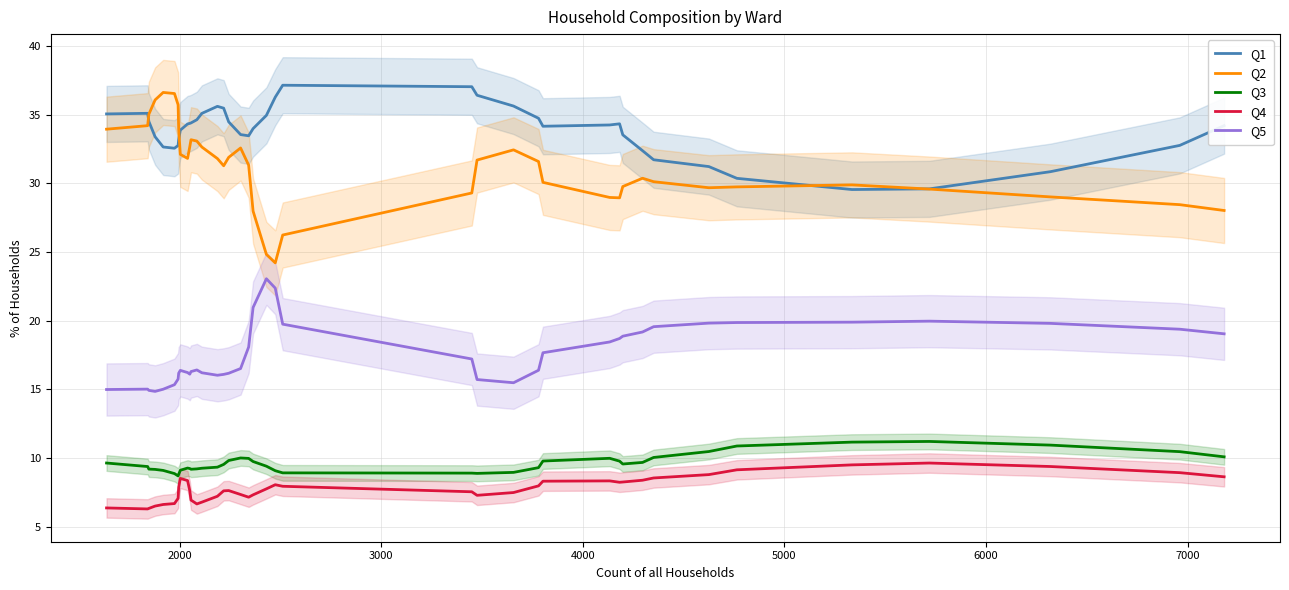

True or false: Q2 and Q3 intersect in this chart.

False